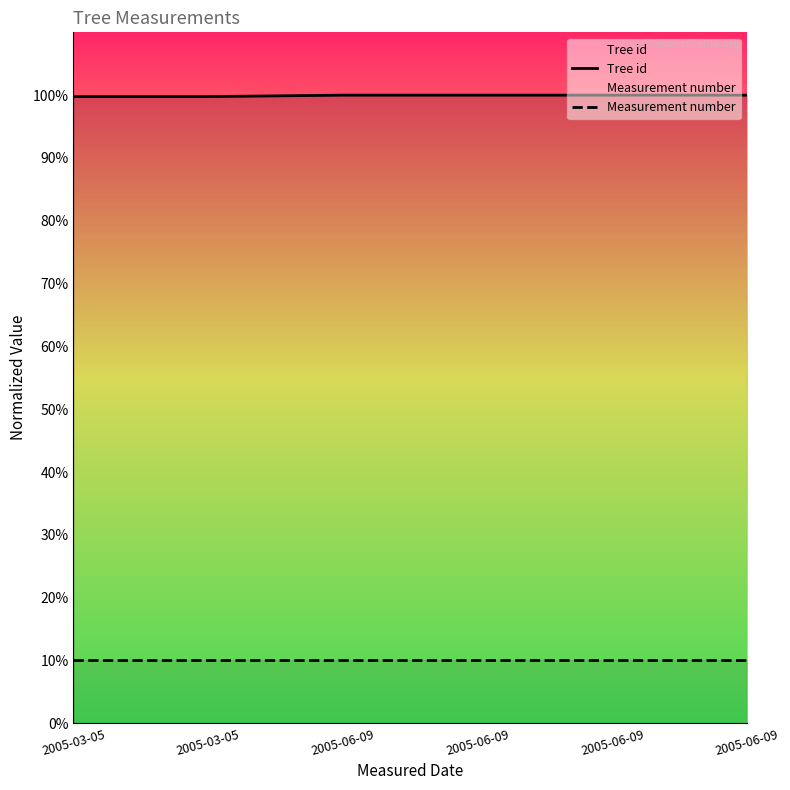

What is the sum of all Measurement number values?

60.0